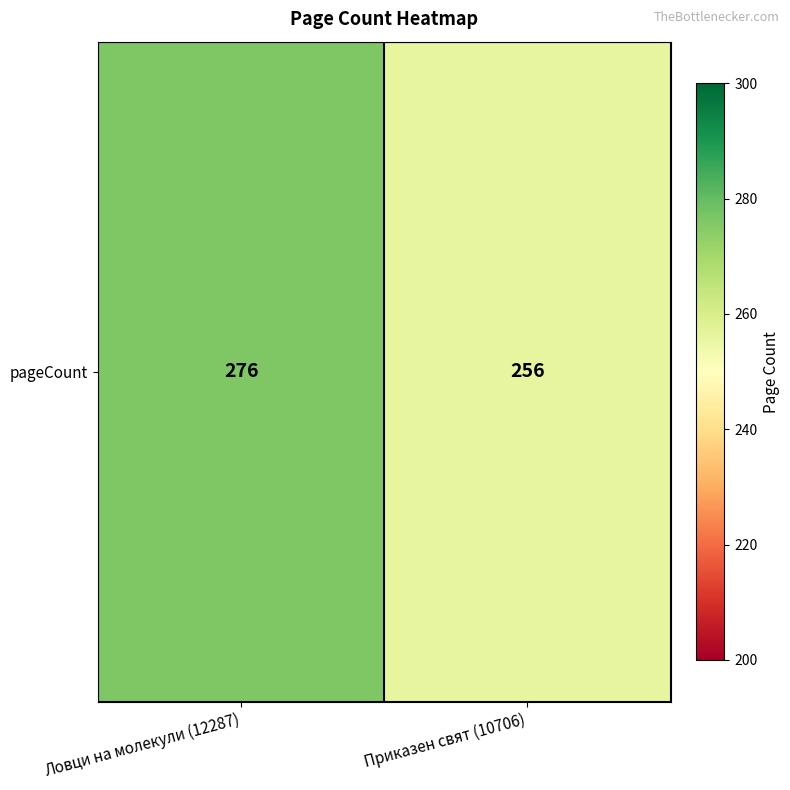

Reading left to right, extract all data points from this chart.

276	256